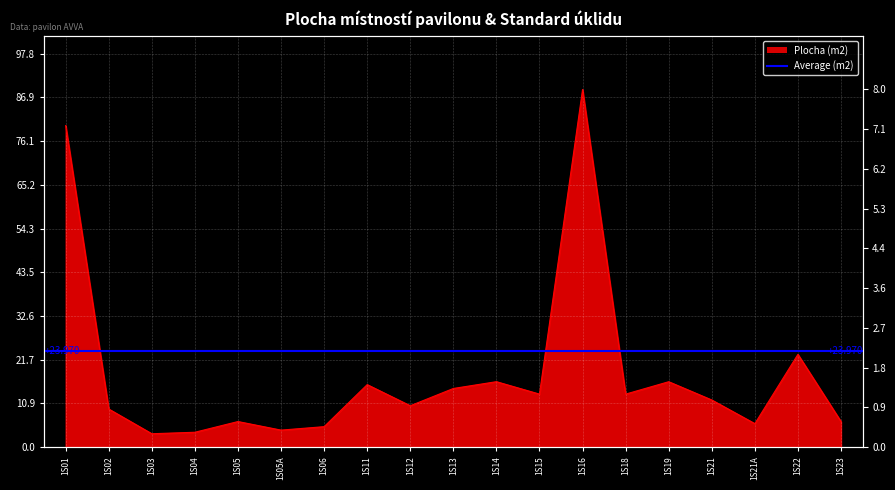

Is it true that Standard uklidu equals 8.0 at 1S18?

True